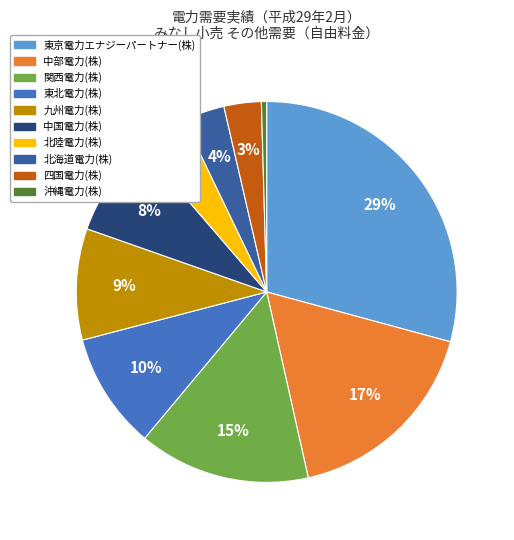

To the nearest percent, what is the difference between the largest and smallest slice percentages?

29%